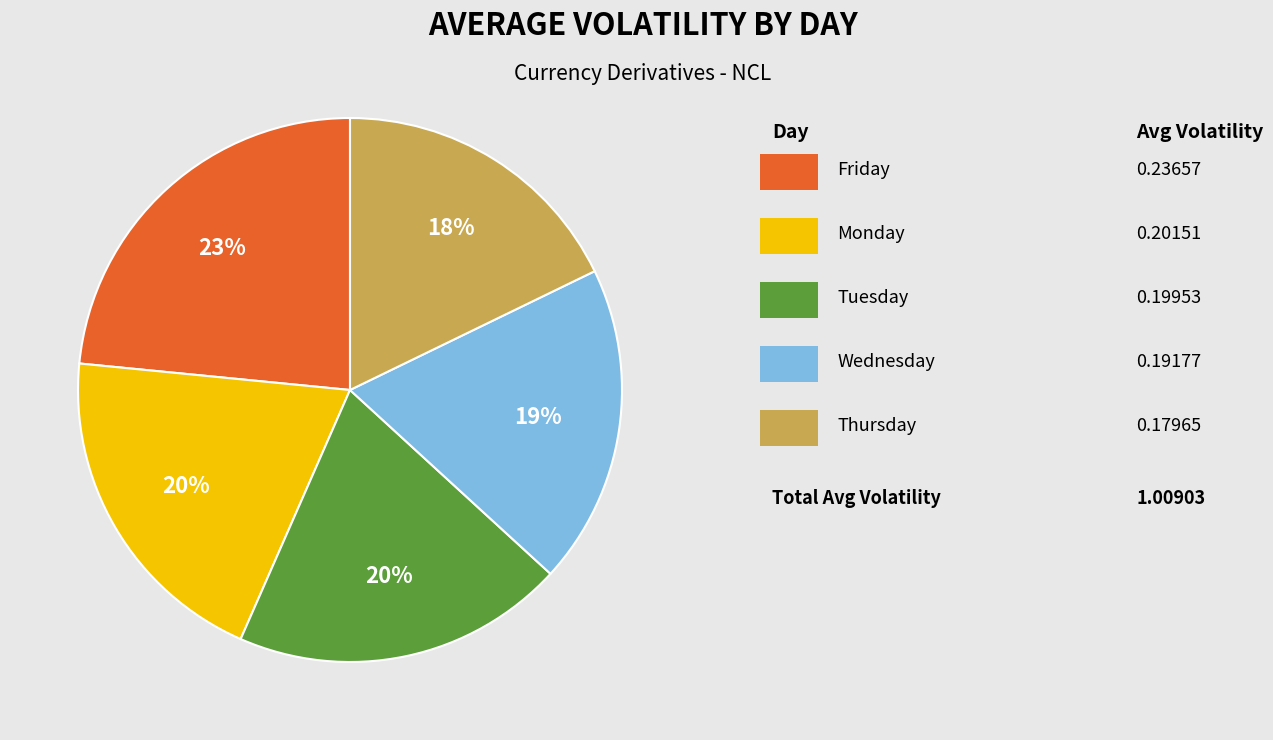

Does any single category account for the majority?

No